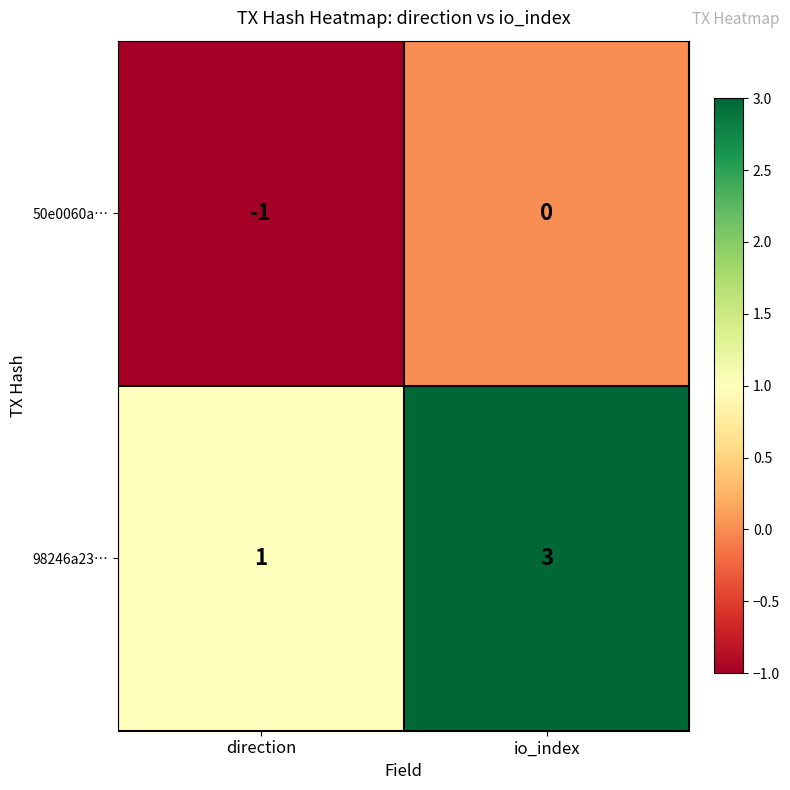

The 98246a23… series shows 1 at io_index. True or false?

False